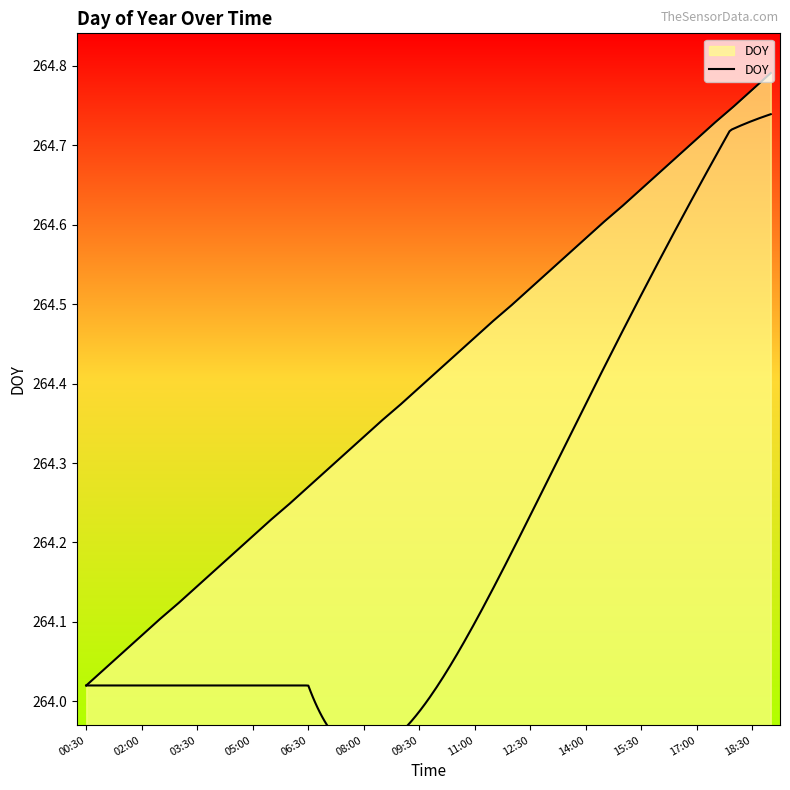

What is the approximate value at 23?

264.5